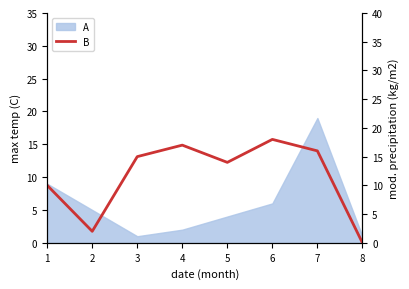

Reading left to right, what are all the values shown in this chart?

1=10	2=2	3=15	4=17	5=14	6=18	7=16	8=0